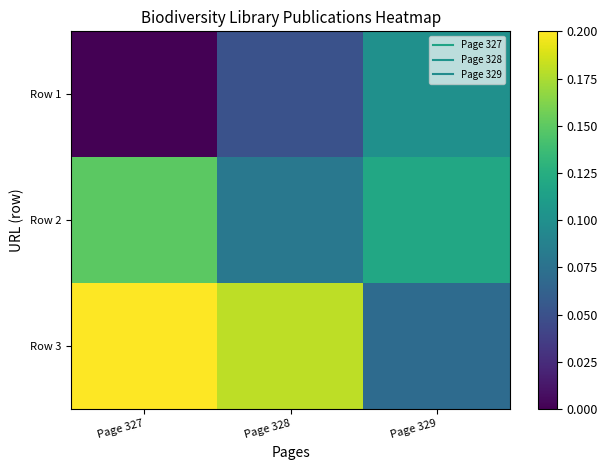

What is the greatest value displayed?

0.2